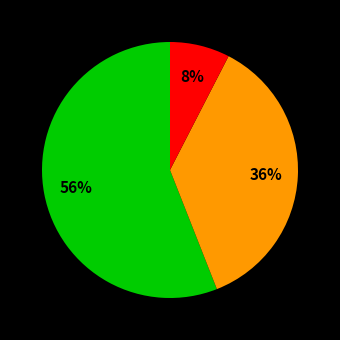

Does any single category account for the majority?

Yes